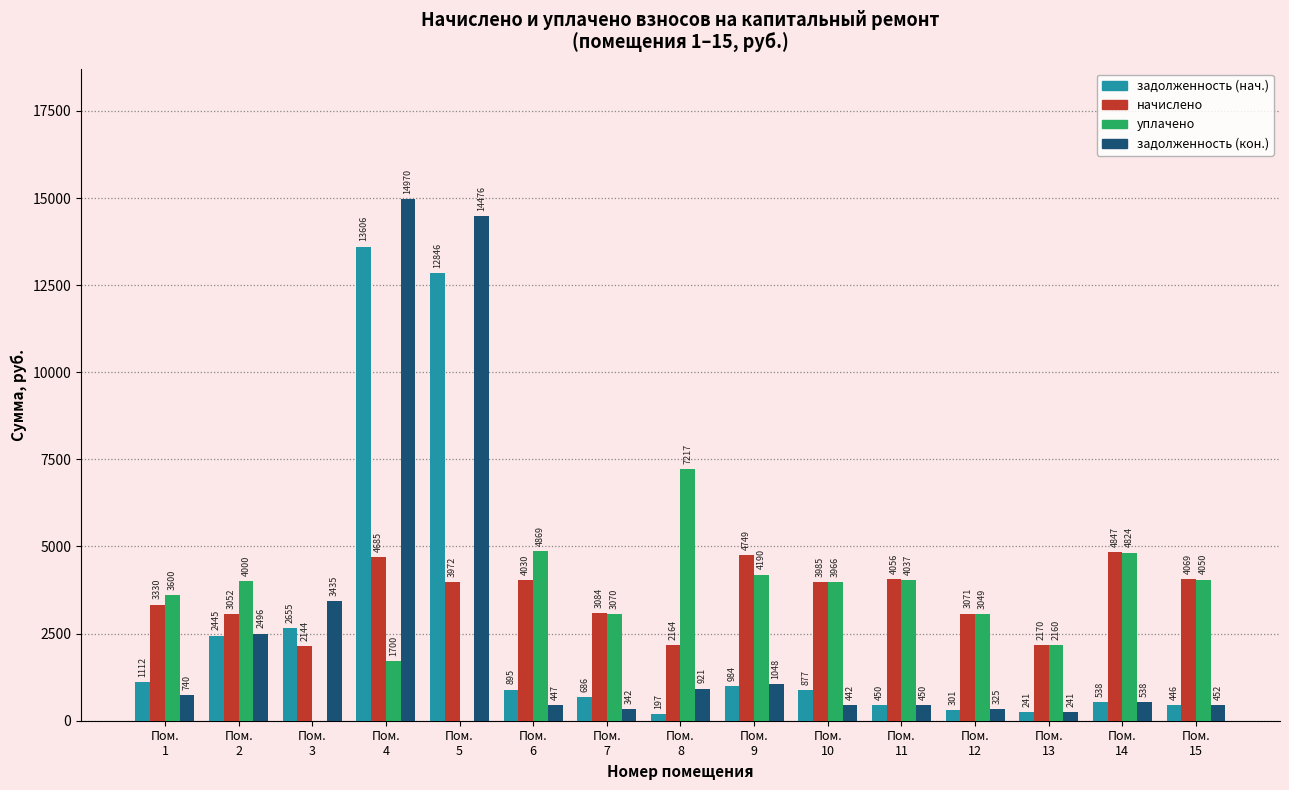

The задолженность (кон.) series shows 14476.4 at Пом.
5. True or false?

True